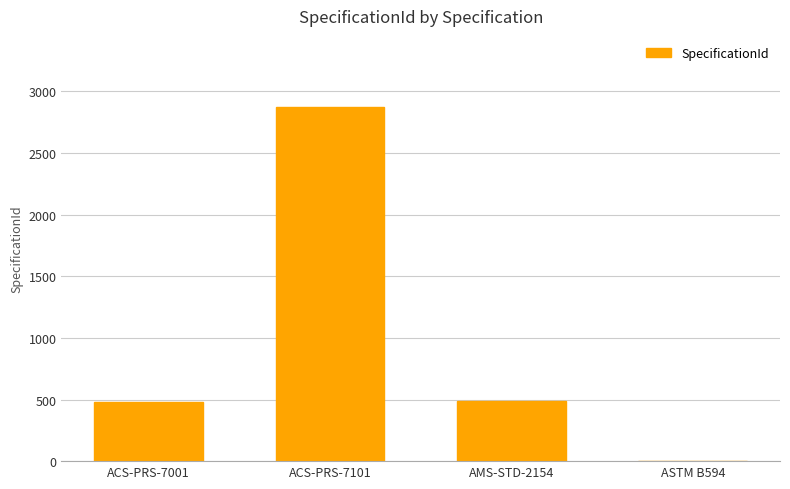

What is the average value?

962